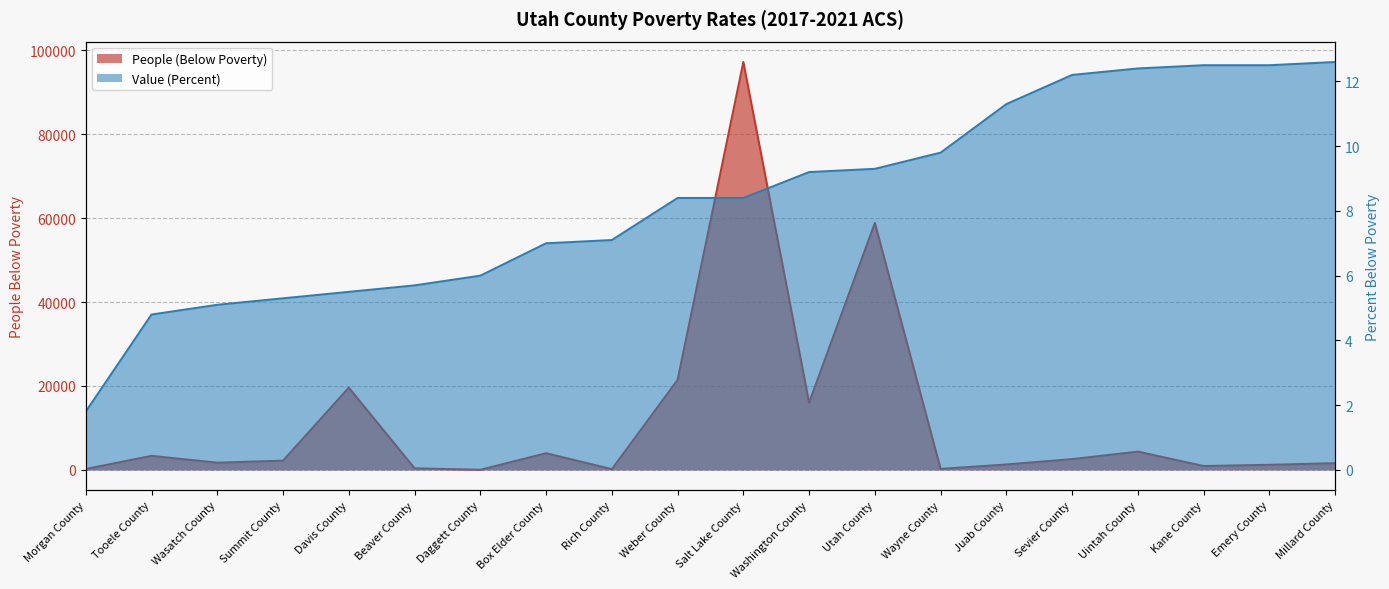

How many series are shown in this chart?

2